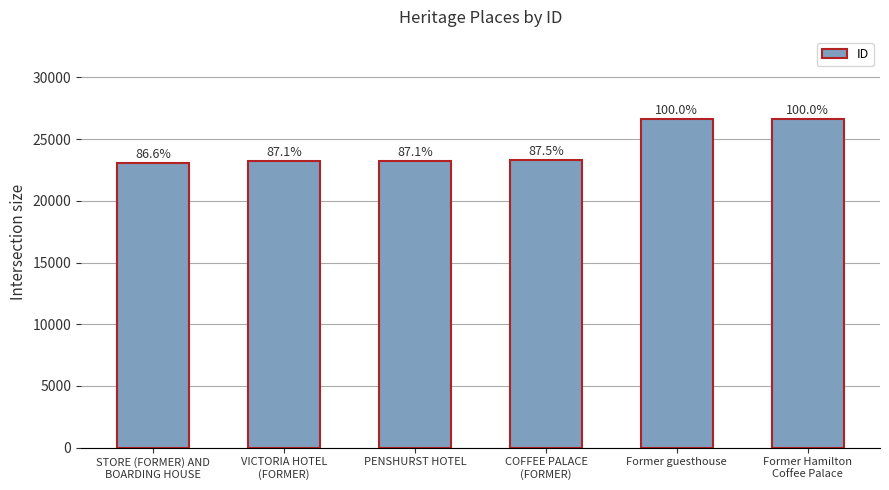

Which category has the highest value across all series?

Former Hamilton
Coffee Palace